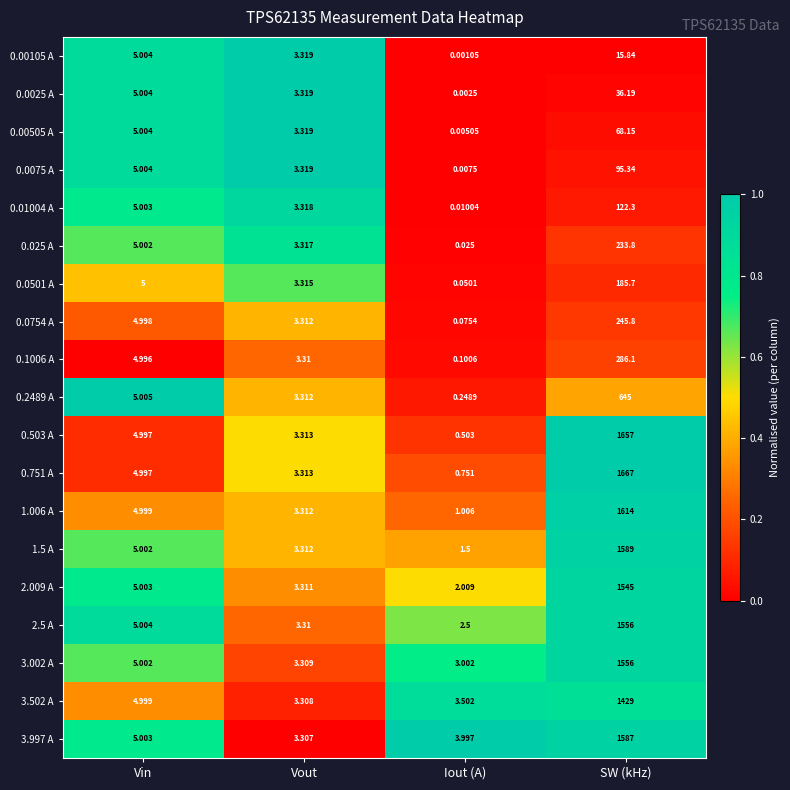

Which series has the largest total across all categories?

0.751 A